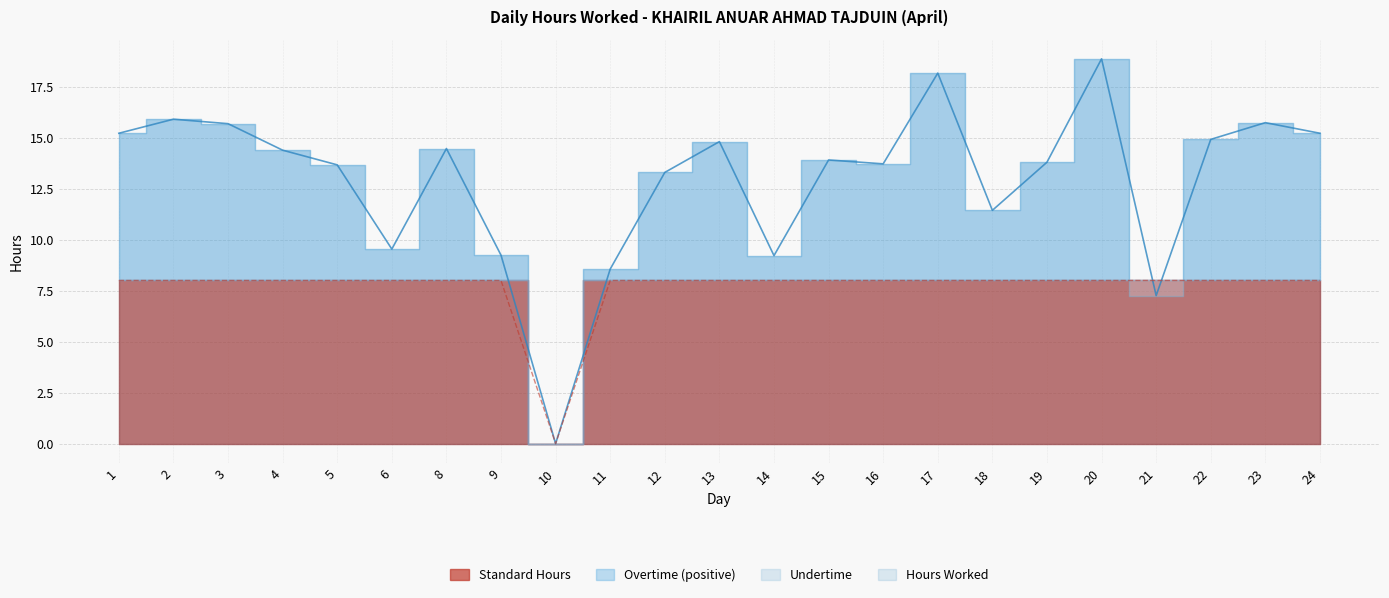

Which label corresponds to the largest value in the chart?

20